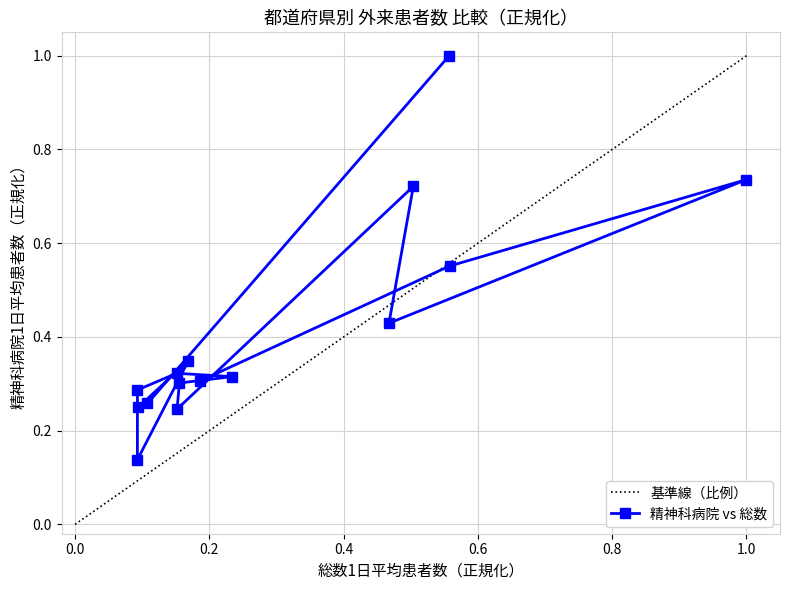

Which has a higher value, 青森 or 神奈川?

神奈川